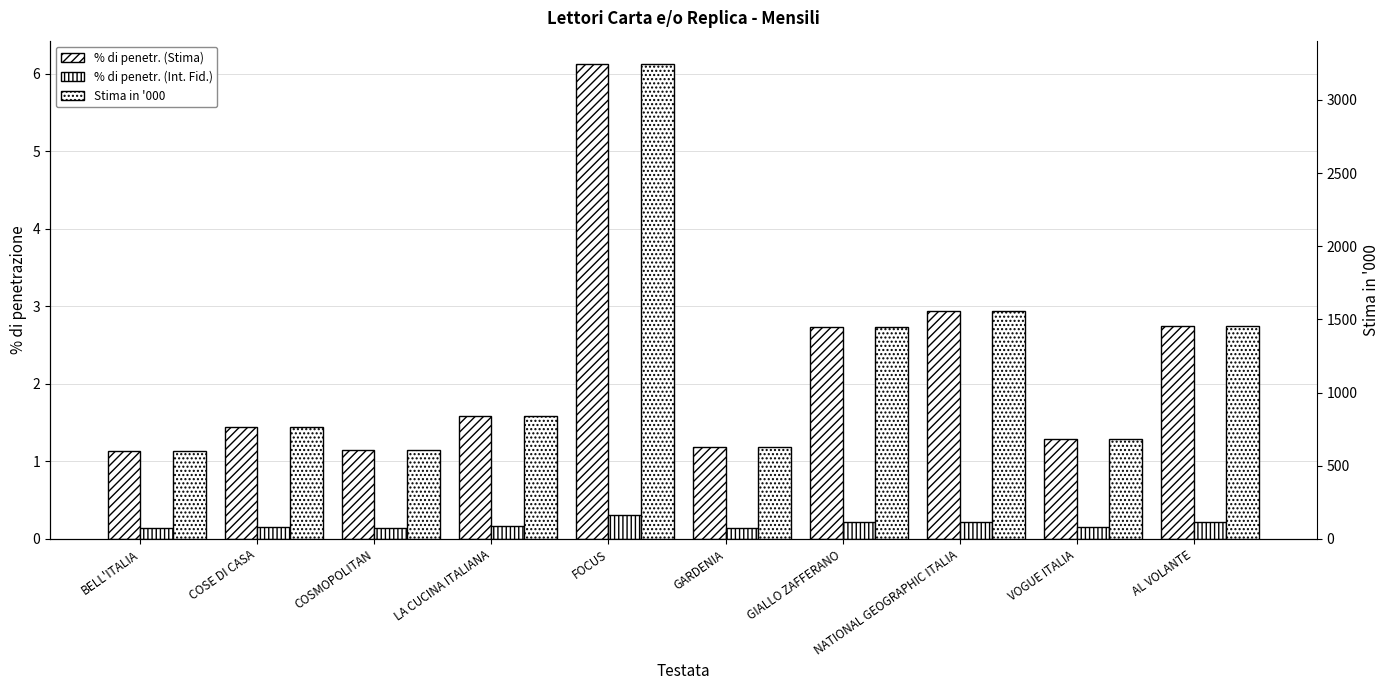

What is the total value across all series at VOGUE ITALIA?

682.4